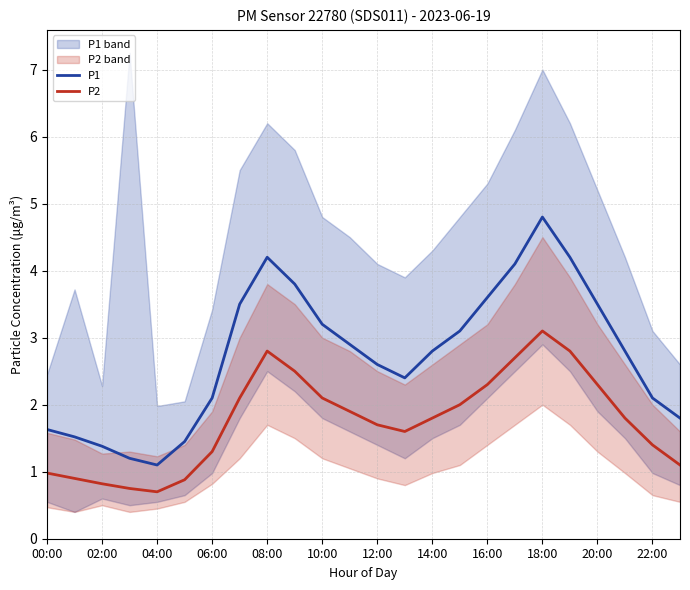

What is the difference between the second highest and second lowest values in the P1 series?

3.0